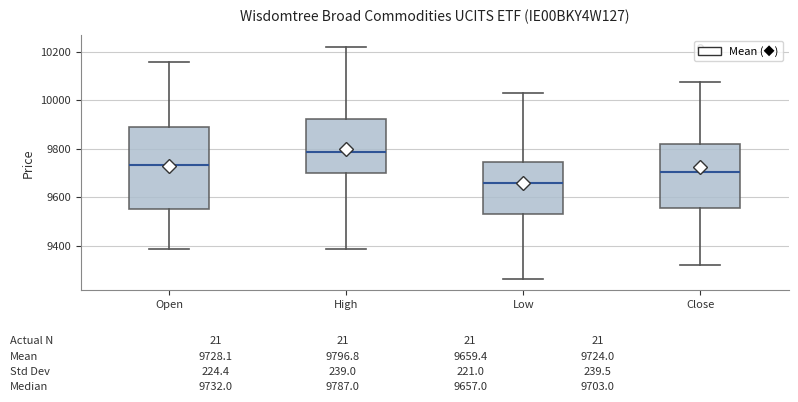

Comparing the boxes themselves (not the whiskers), which one is the tallest?

Open